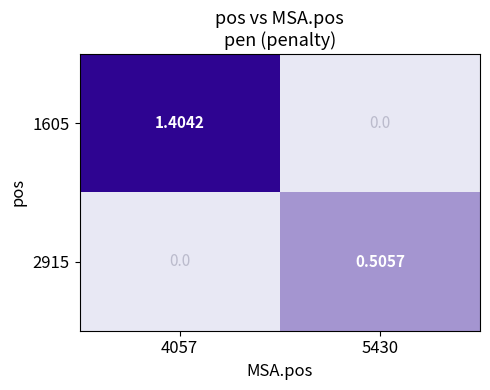

Is the value of 2915 at 5430 greater than the value of 1605 at 4057?

No